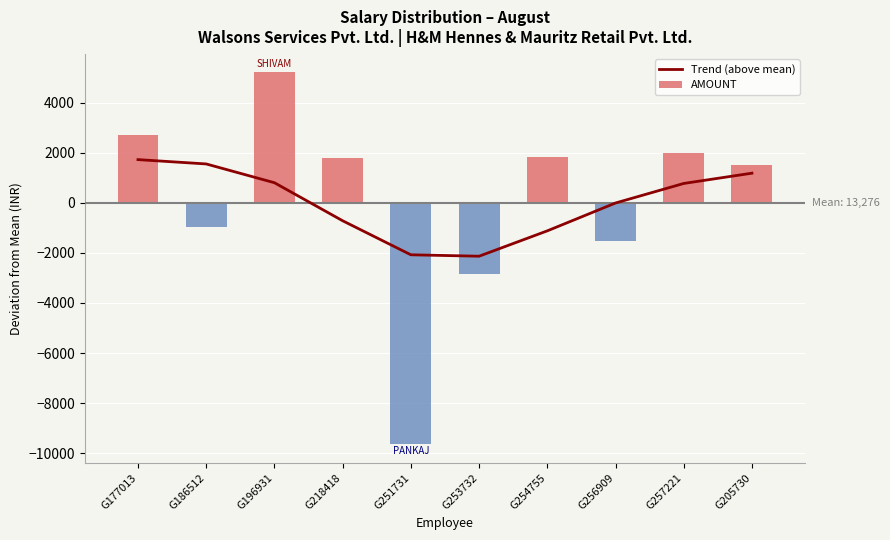

List the labels in order of value, smallest first.

G253732, G251731, G254755, G218418, G256909, G257221, G196931, G205730, G186512, G177013